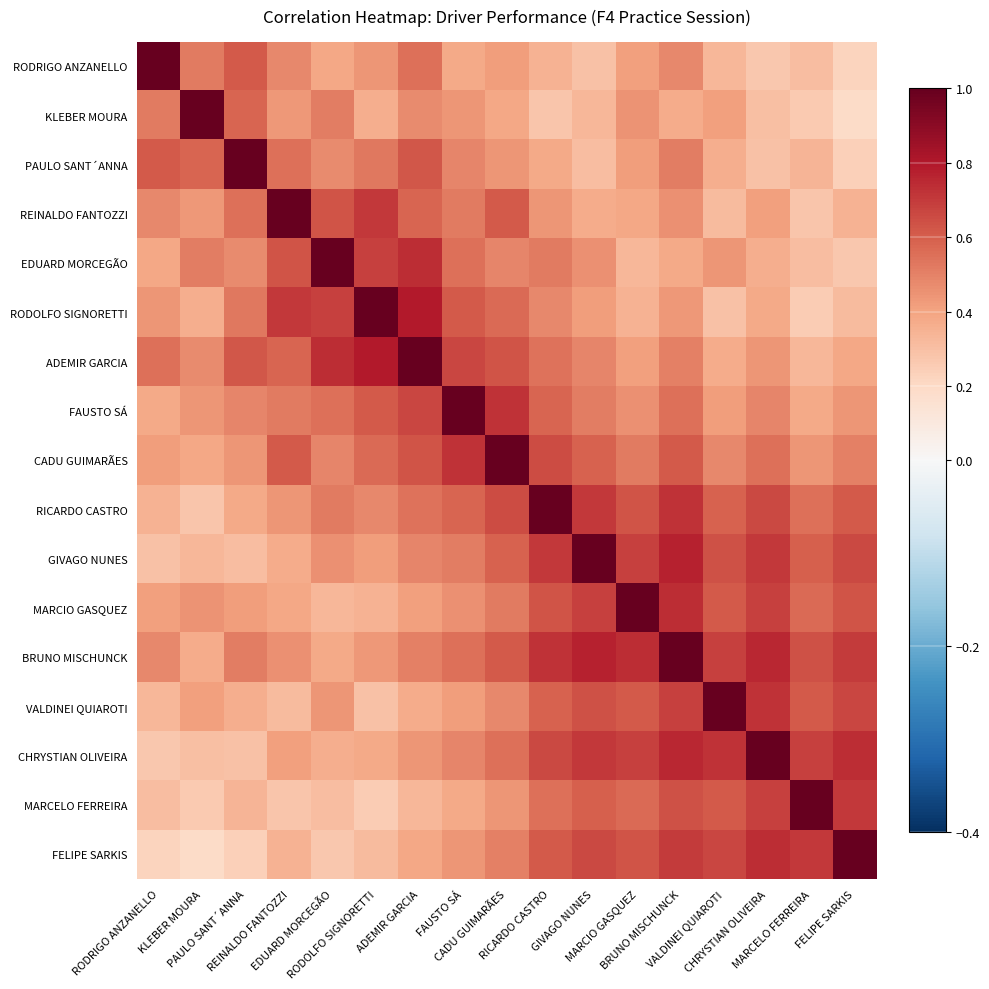

Between MARCIO GASQUEZ and BRUNO MISCHUNCK, which series saw the biggest shift?

MARCIO GASQUEZ